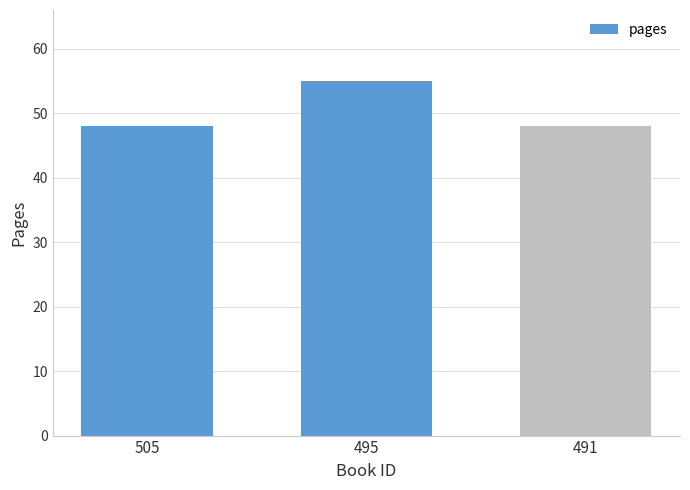

Does the chart contain stacked bars?

No